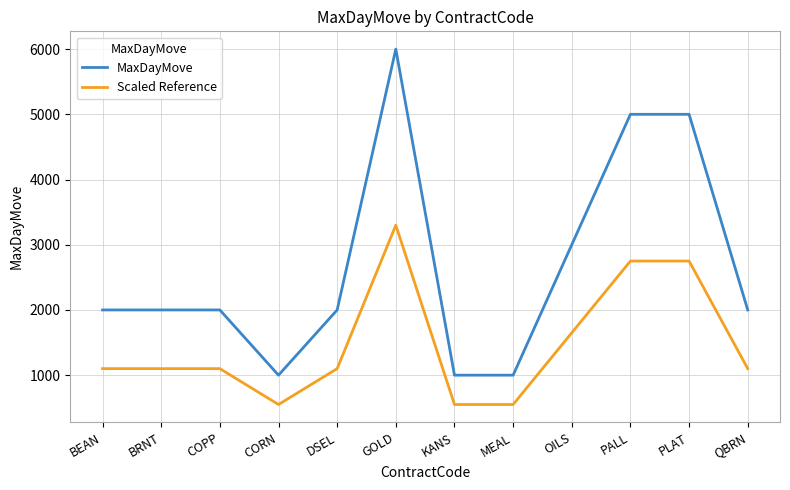

Is the value of Scaled Reference at PALL greater than the value of MaxDayMove at BEAN?

Yes